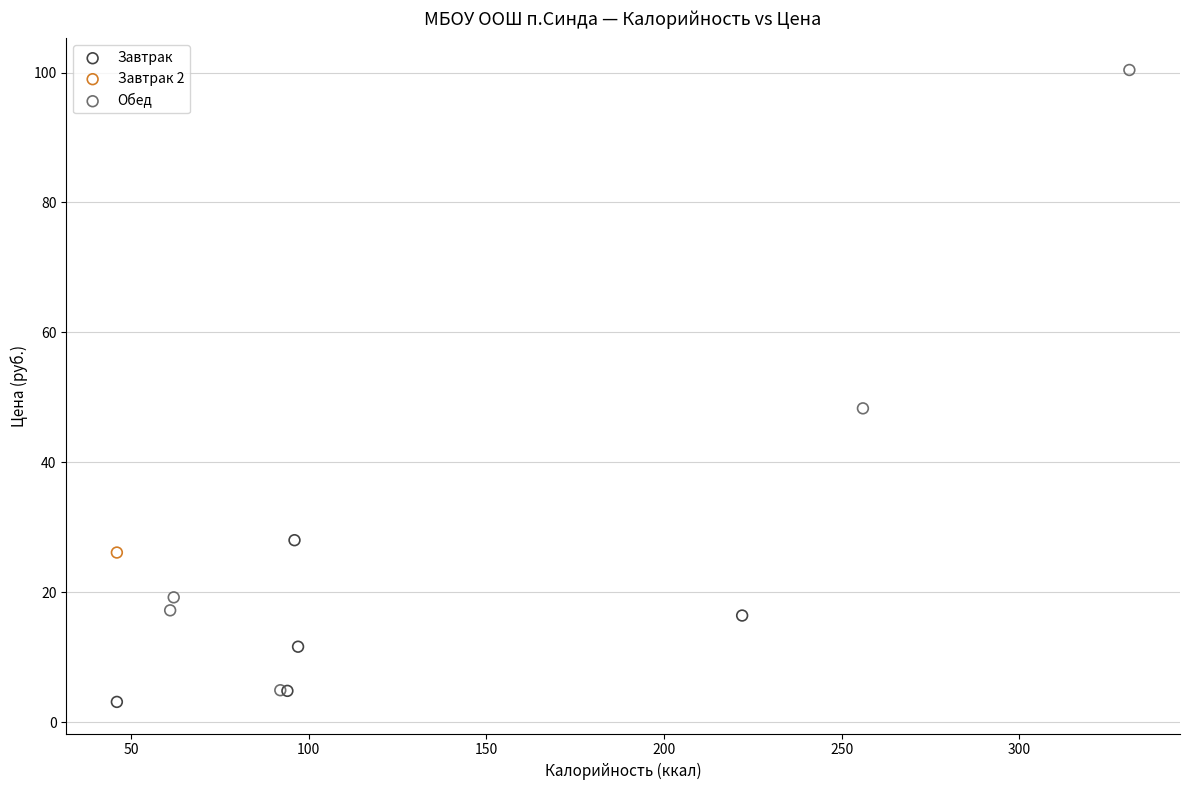

Which series reaches the minimum Y coordinate?

Завтрак